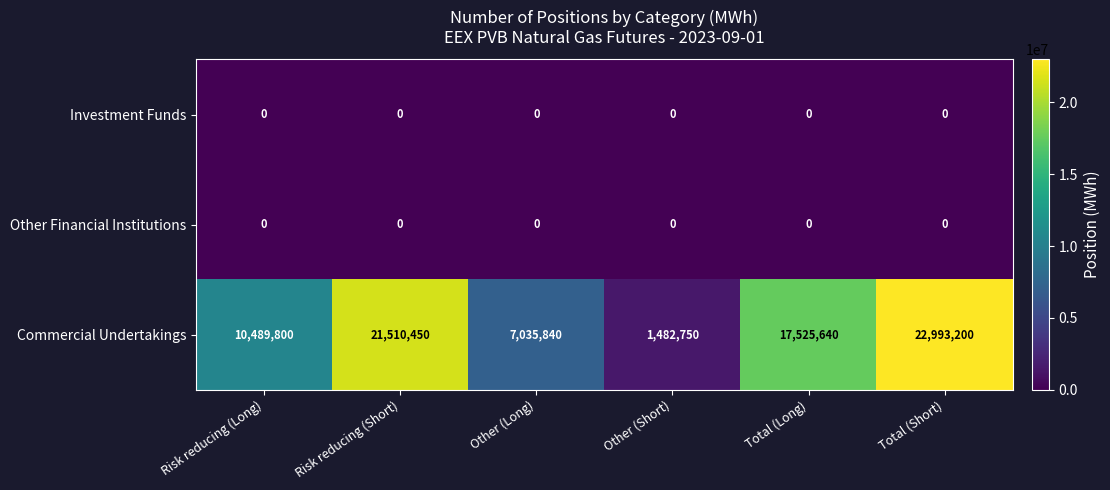

What is the maximum value shown in the chart?

22993200